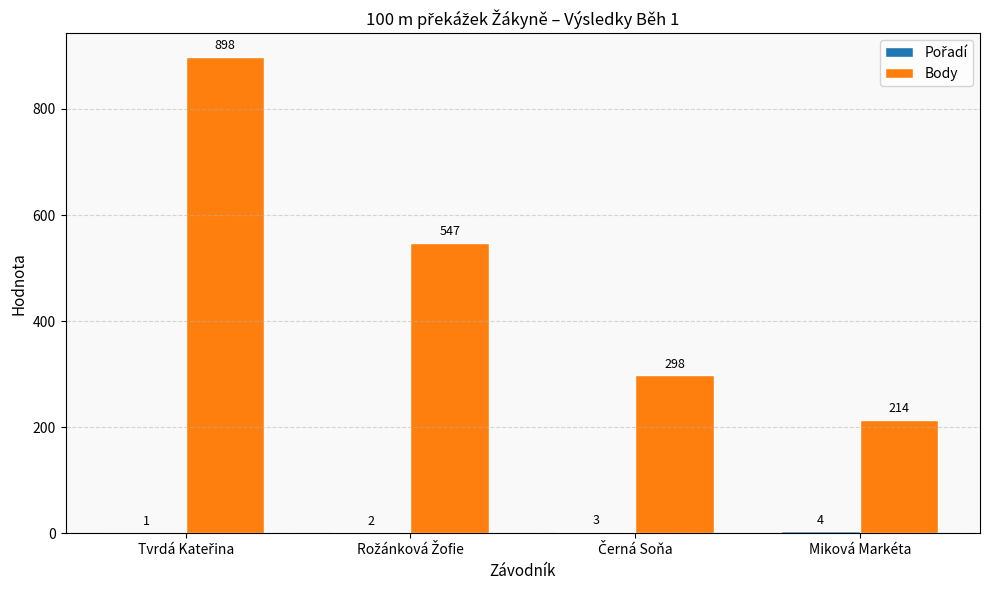

How many groups of bars are there?

4